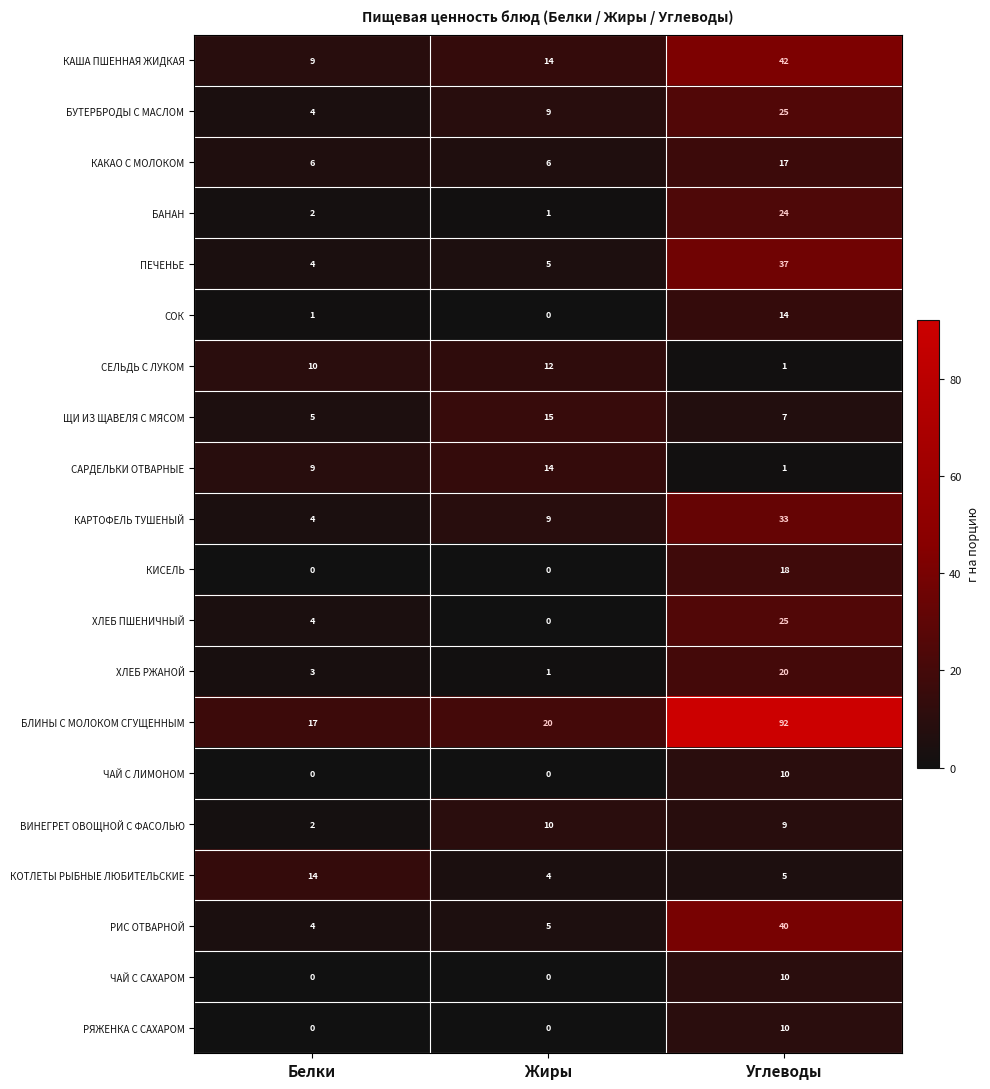

The value of КАША ПШЕННАЯ ЖИДКАЯ at Белки is 9. True or false?

True